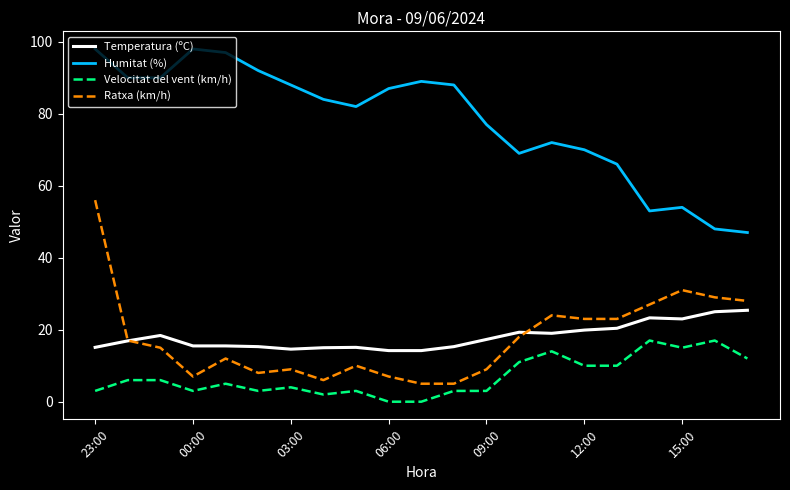

Which series has the largest total across all categories?

Humitat (%)